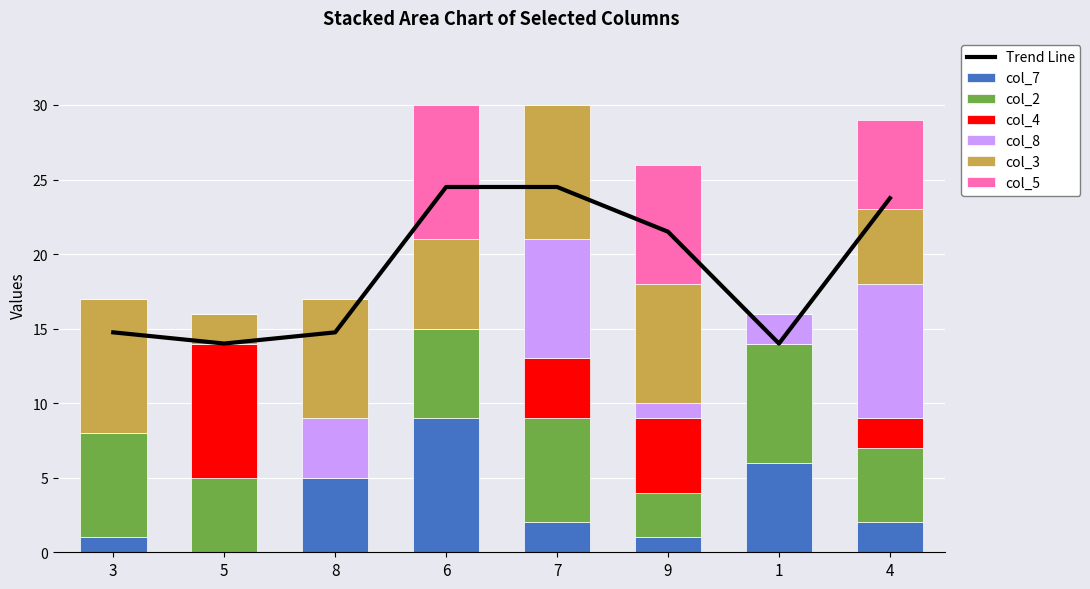

What is the value of the col_2 bar at the 8th from the left?

5